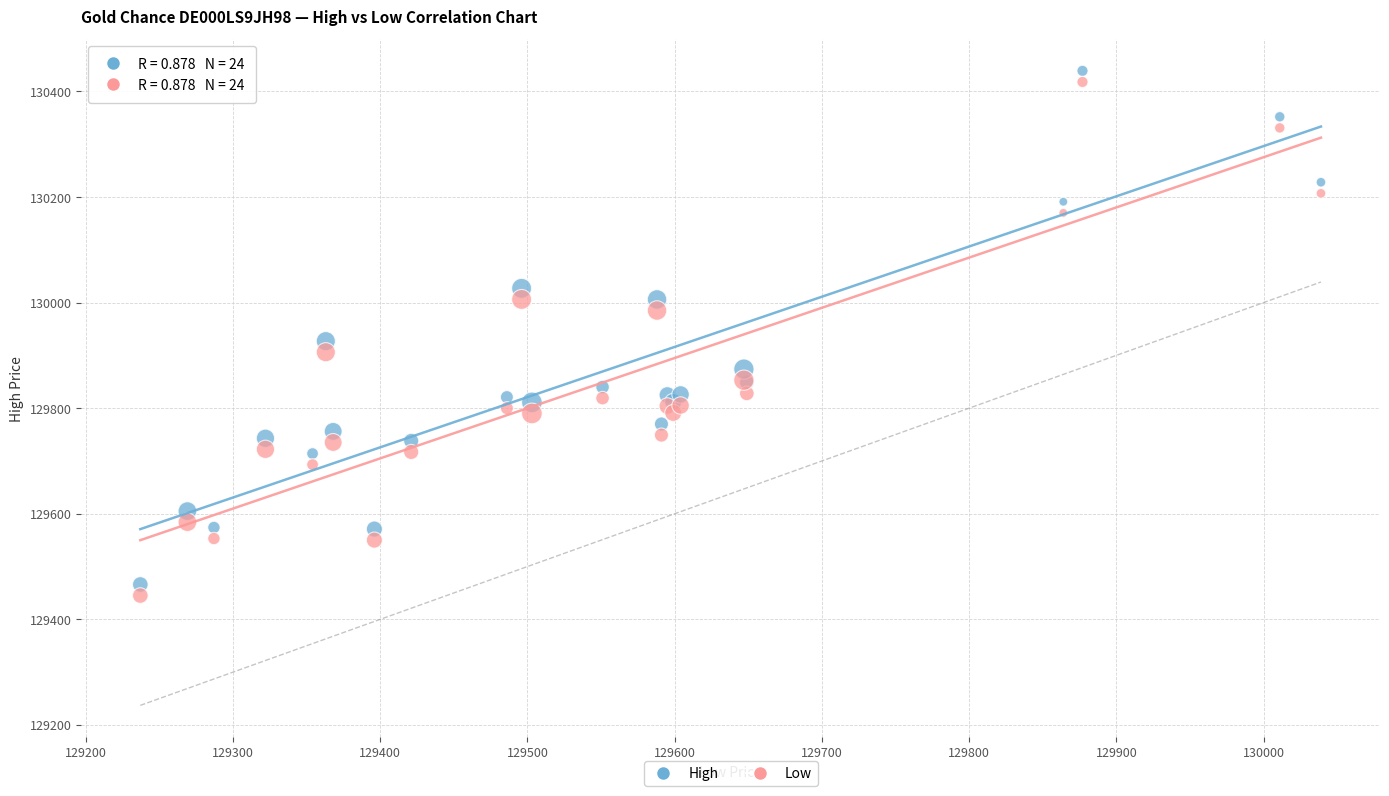

What are all the series names shown in the legend?

High, Low